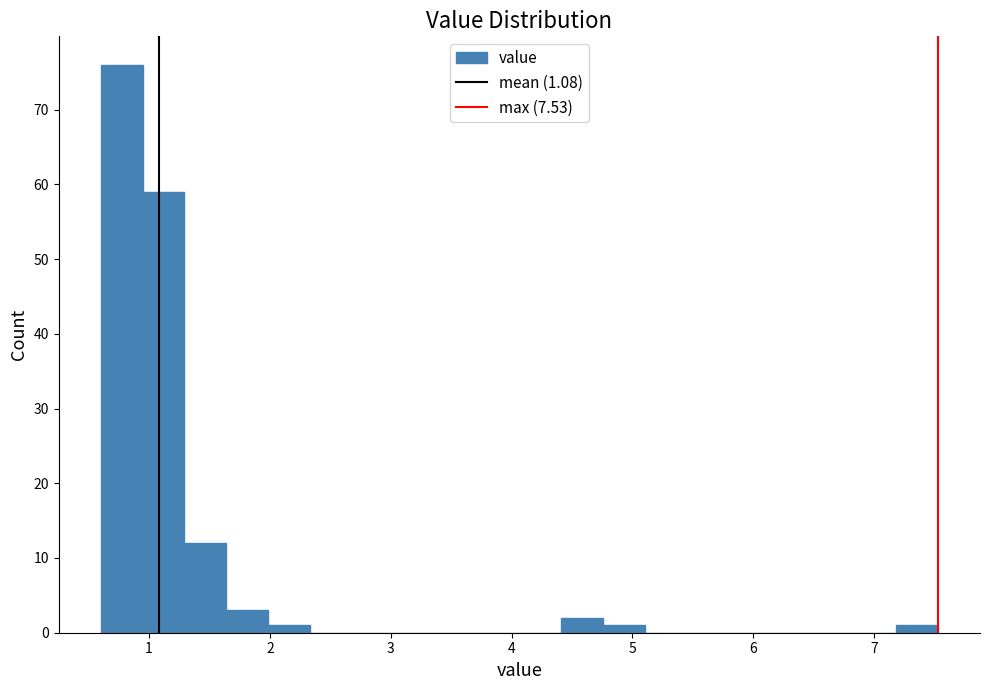

Read against the x-axis, roughly where is the centre of the tallest bar?

0.8